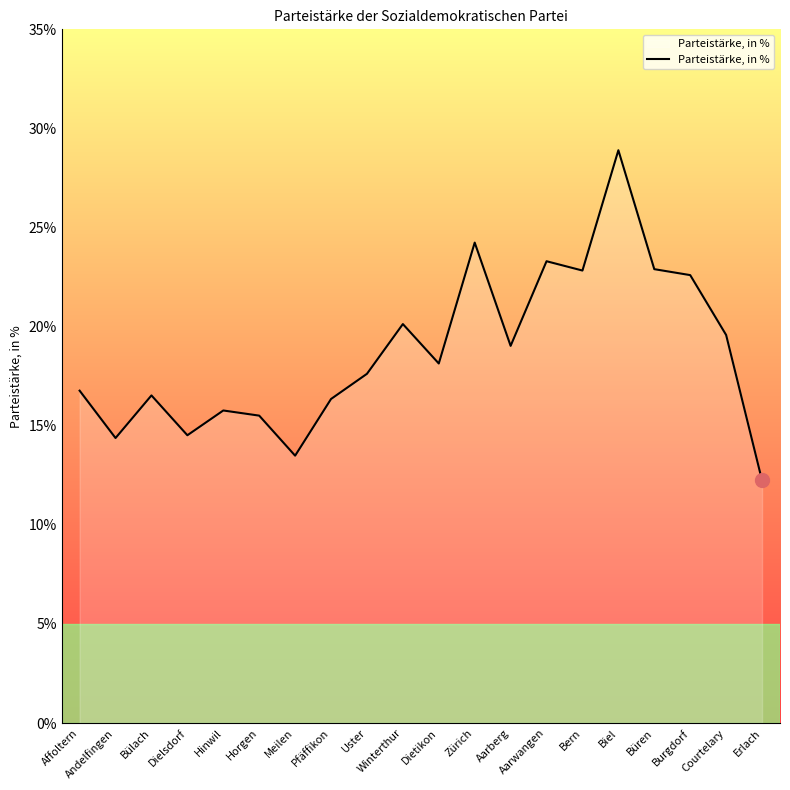

What is the difference between the maximum and second lowest values?

15.4